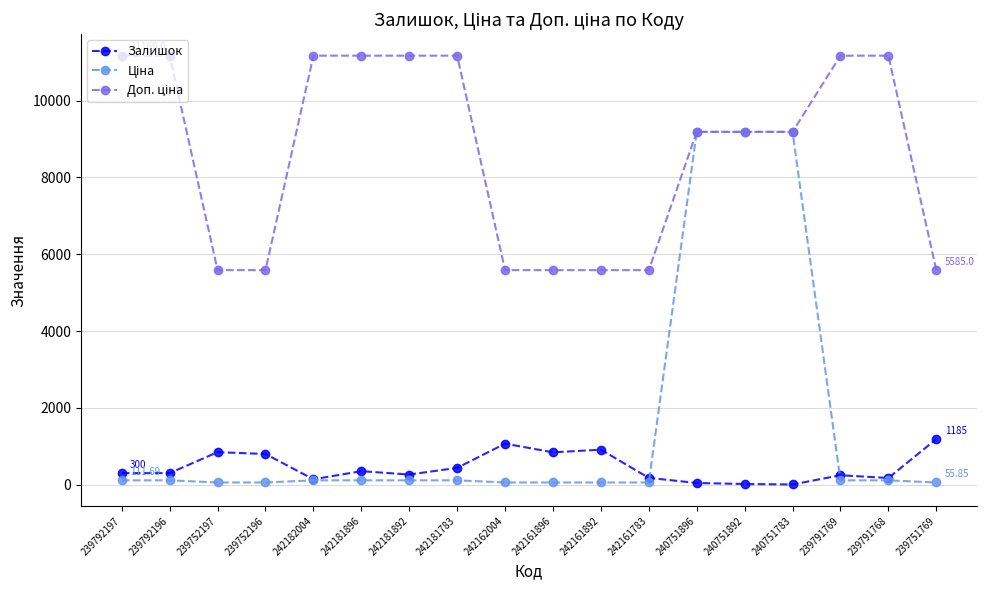

At how many categories does at least one series exceed 2087?

18